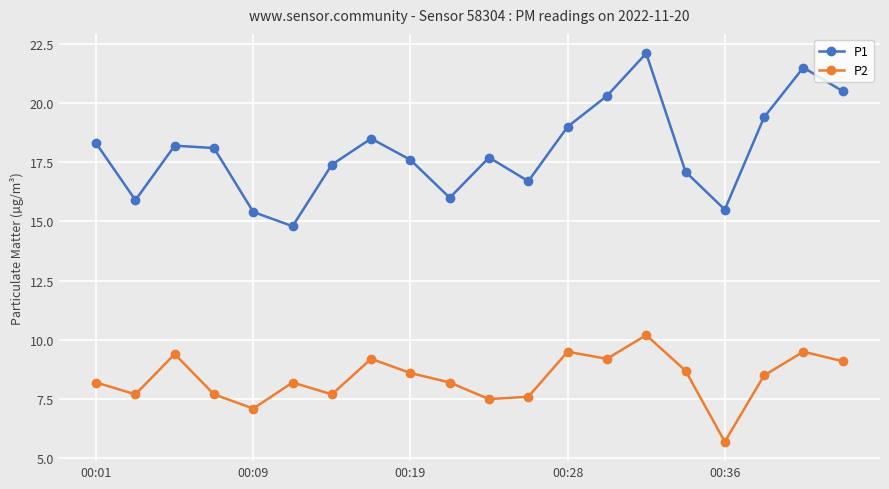

What is the value of the P2 point at the 2nd from the left?

7.7